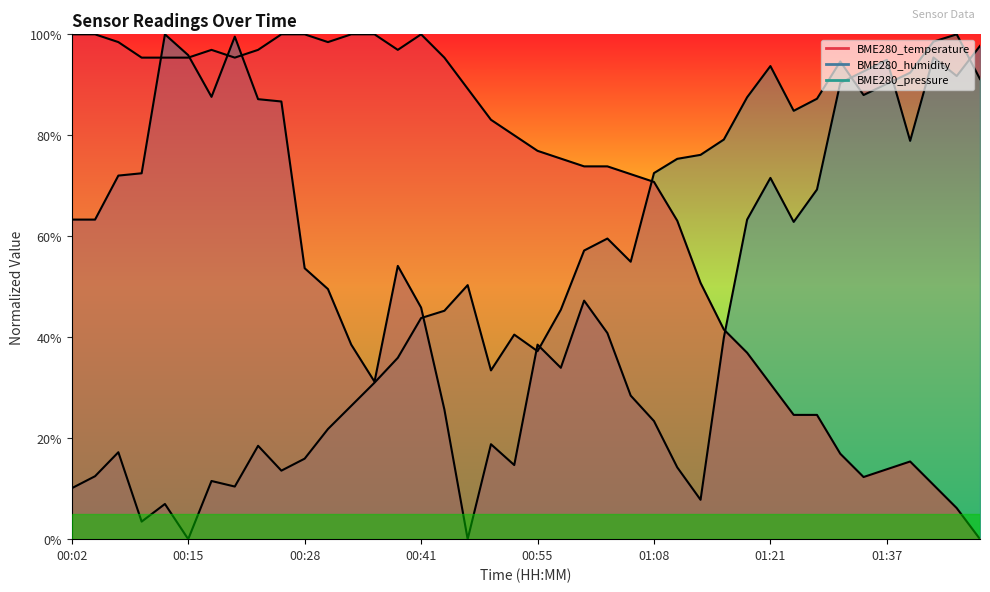

At 01:34, list the series in order from largest to smallest.

BME280_humidity, BME280_pressure, BME280_temperature